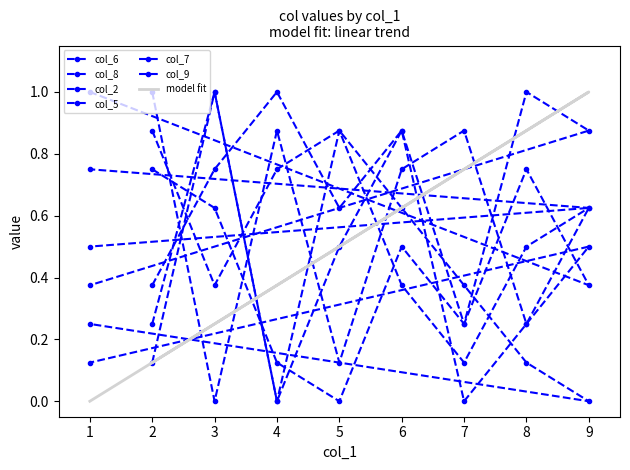

Reading left to right, what are all the values shown in this chart?

col_6: 0.1	1.0	0.0	0.5	0.9	0.2	0.8	0.4	1.0
col_8: 0.9	0.4	0.8	0.9	0.6	0.4	0.1	0.0	0.2
col_2: 1.0	0.0	0.9	0.1	0.8	0.9	0.2	0.6	0.5
col_5: 0.4	0.8	1.0	0.6	0.9	0.0	0.2	0.5	0.1
col_7: 0.8	0.6	0.1	0.0	0.5	0.2	1.0	0.9	0.4
col_9: 0.2	1.0	0.0	0.9	0.4	0.1	0.5	0.6	0.8